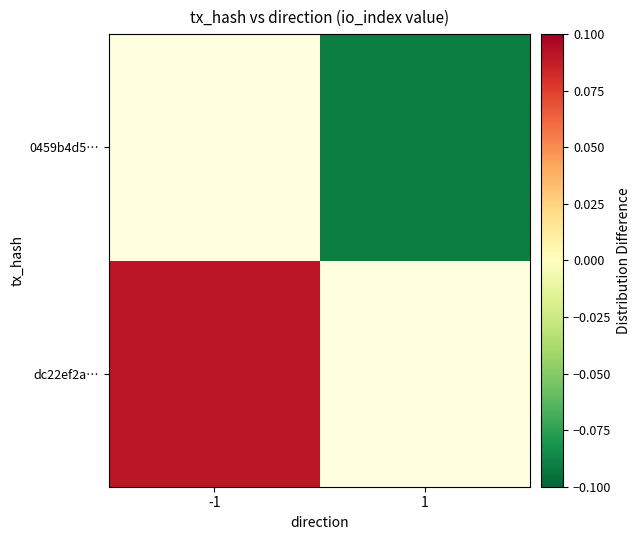

True or false: dc22ef2a… has a value of 0.1 at -1.

False